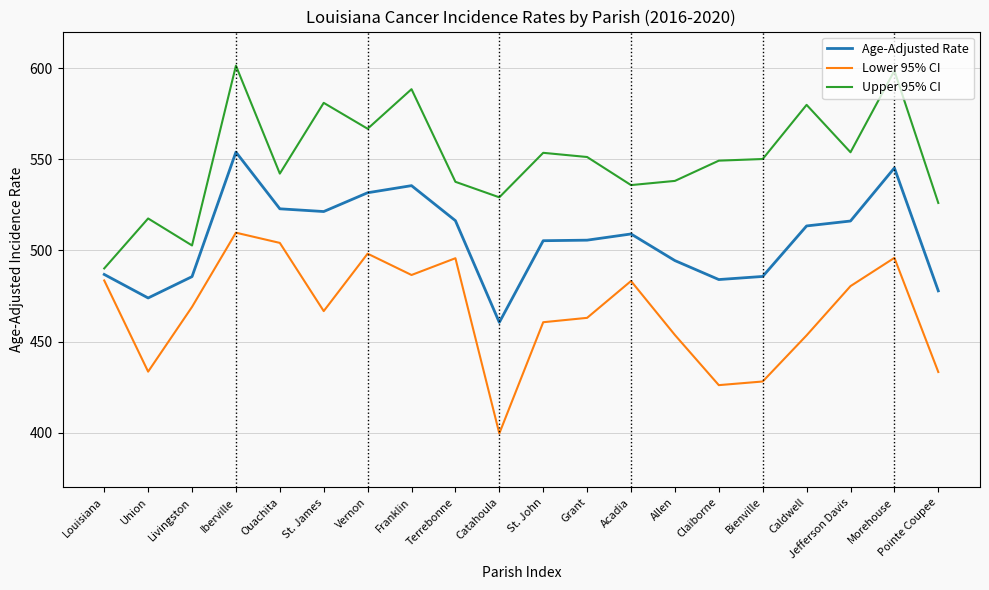

At Jefferson Davis, list the series in order from largest to smallest.

Upper 95% CI, Age-Adjusted Rate, Lower 95% CI